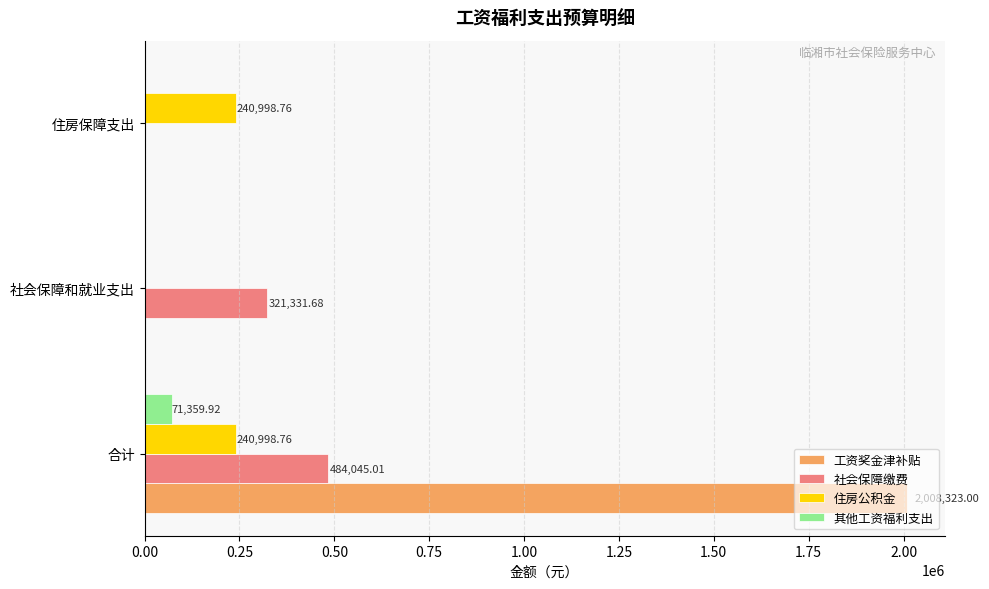

How many distinct data groups are displayed?

4